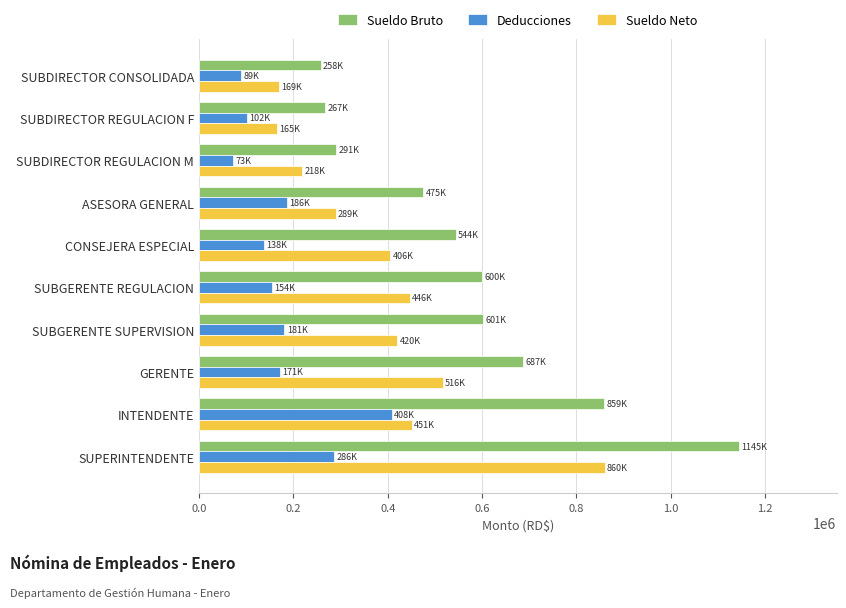

List the series in order of their overall mean, lowest first.

Deducciones, Sueldo Neto, Sueldo Bruto